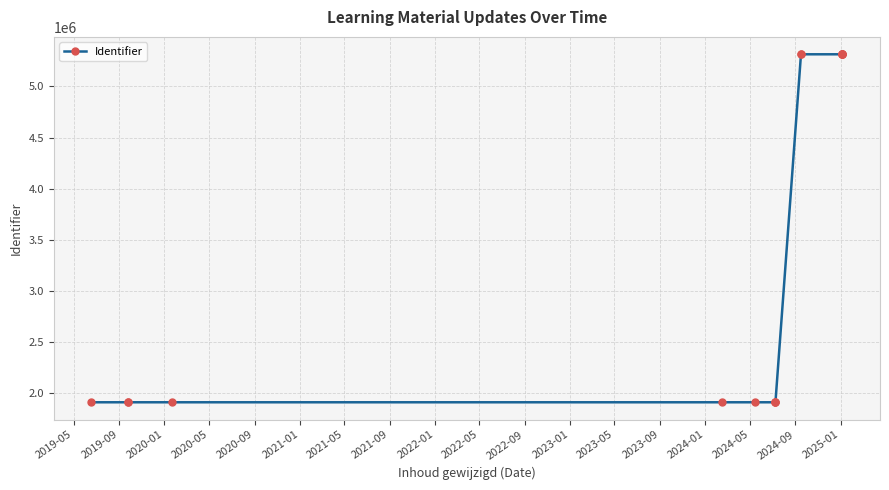

Is it true that the value at 2022-01 is 1912499?

True